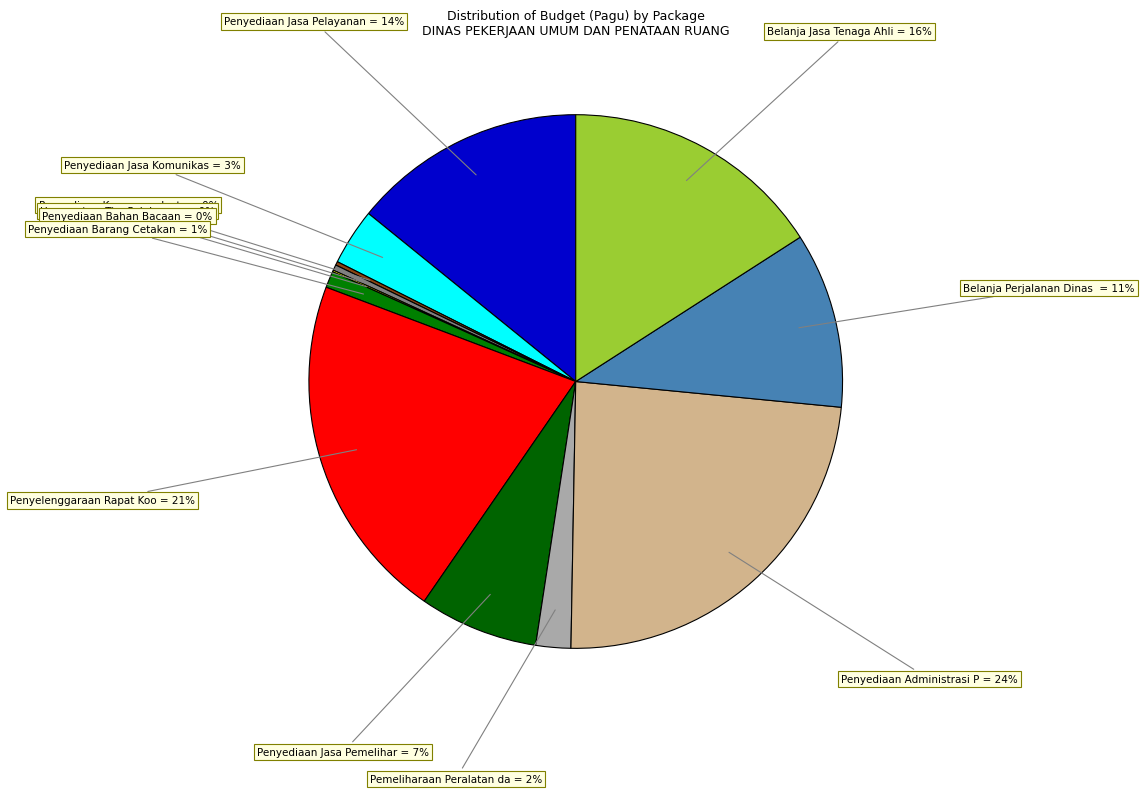

Which category has the biggest portion of the pie?

Penyediaan Administrasi Pelaksanaan